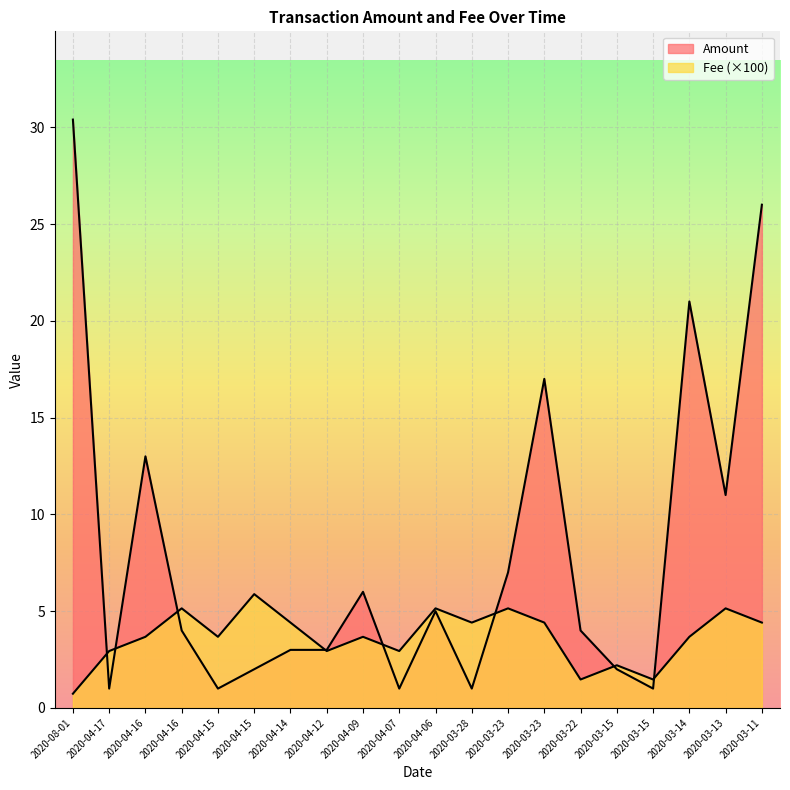

What is the label of the 1st point from the right?

2020-03-11